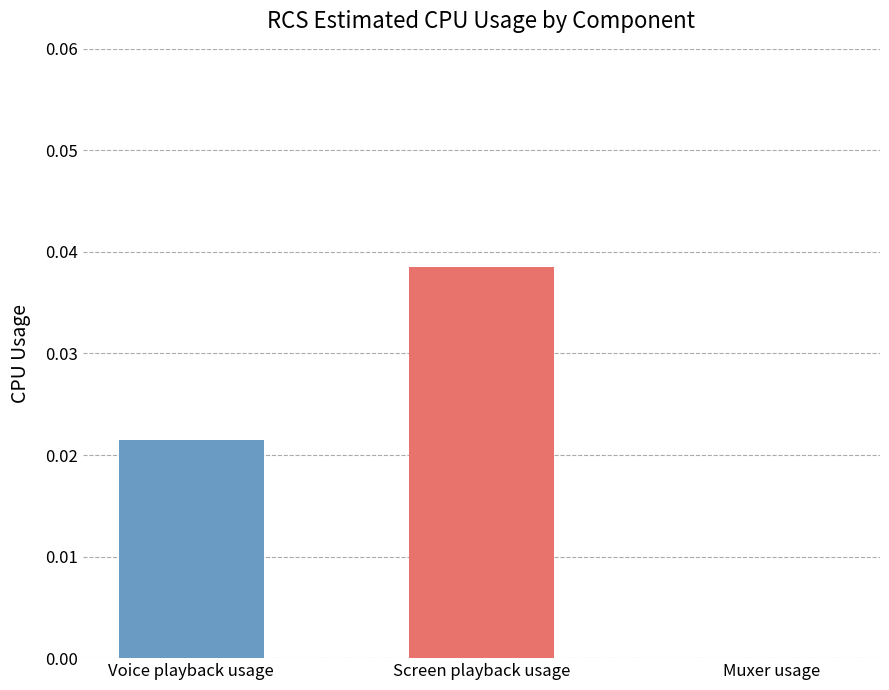

Count the values in the range 0 to 1.

3